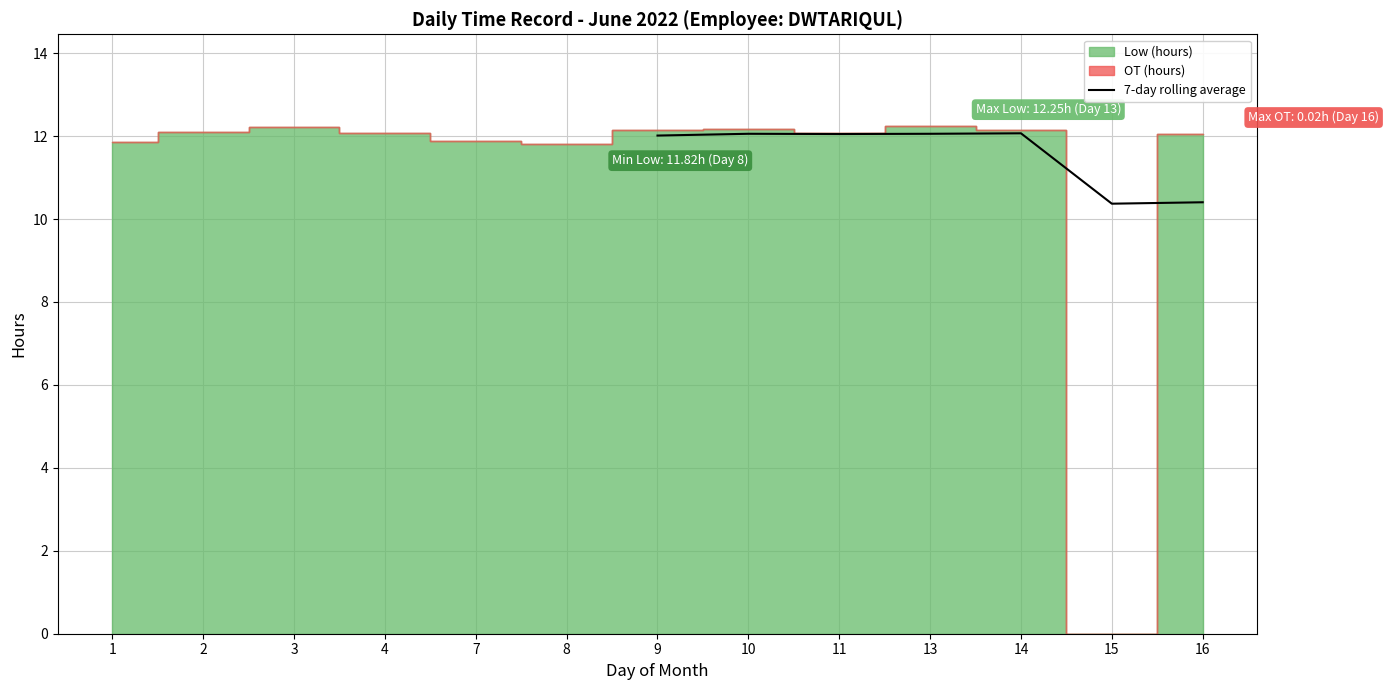

The value of 7-day rolling average at 10 is 4.2. True or false?

False